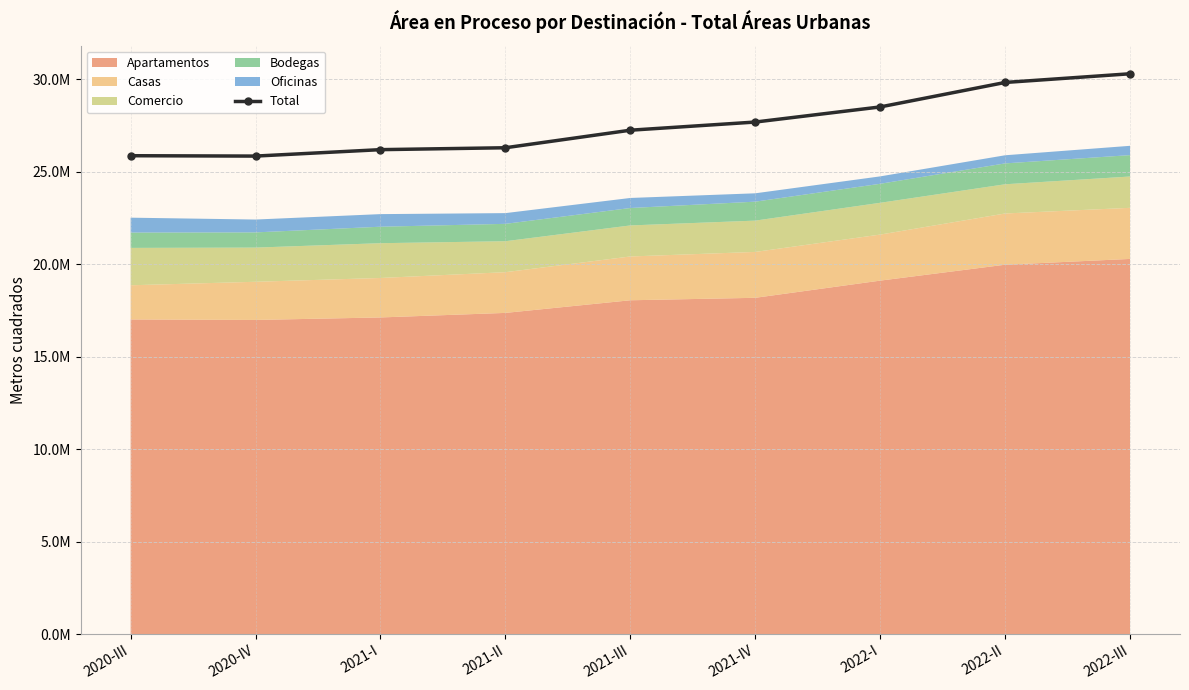

Where does the data first go above 27243991?

2021-IV